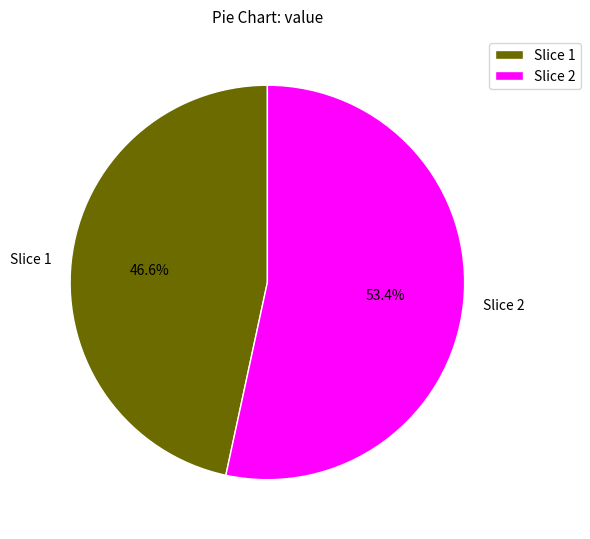

To the nearest percent, what is the difference between the largest and smallest slice percentages?

7%